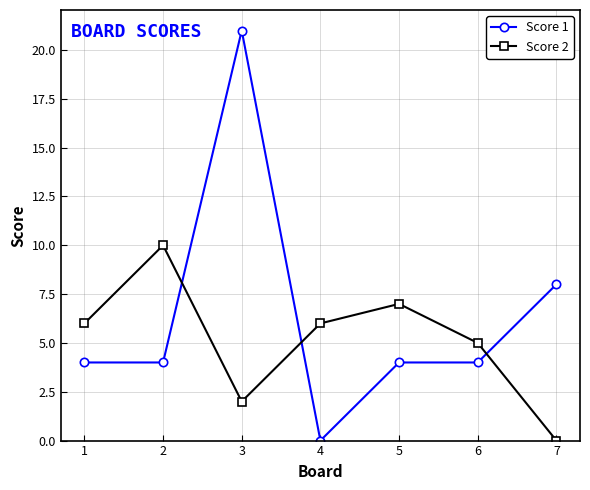

How many intersections are there between Score 2 and Score 1?

3